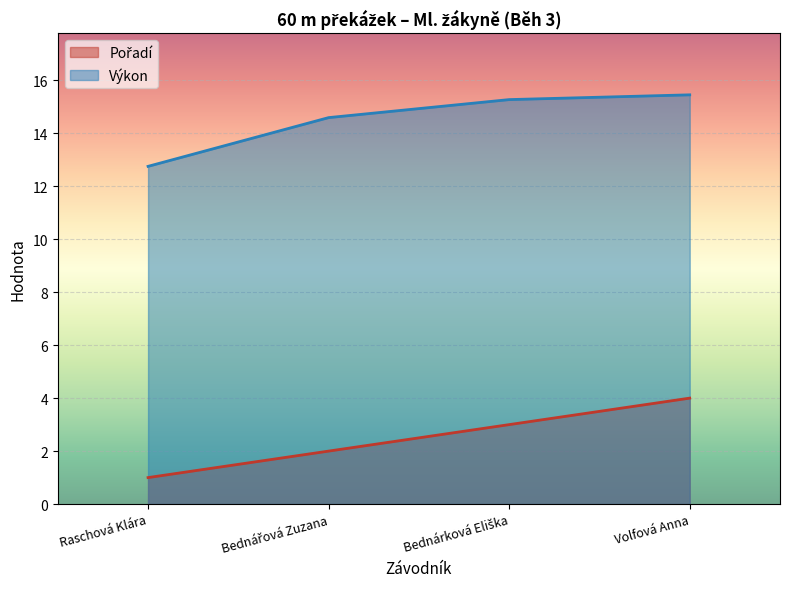

What are all the series names shown in the legend?

Pořadí, Výkon